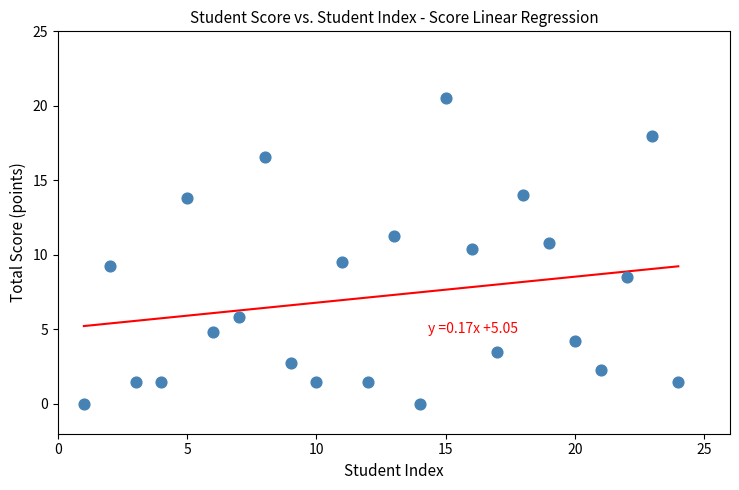

What is the range of X values (max minus min)?

23.0